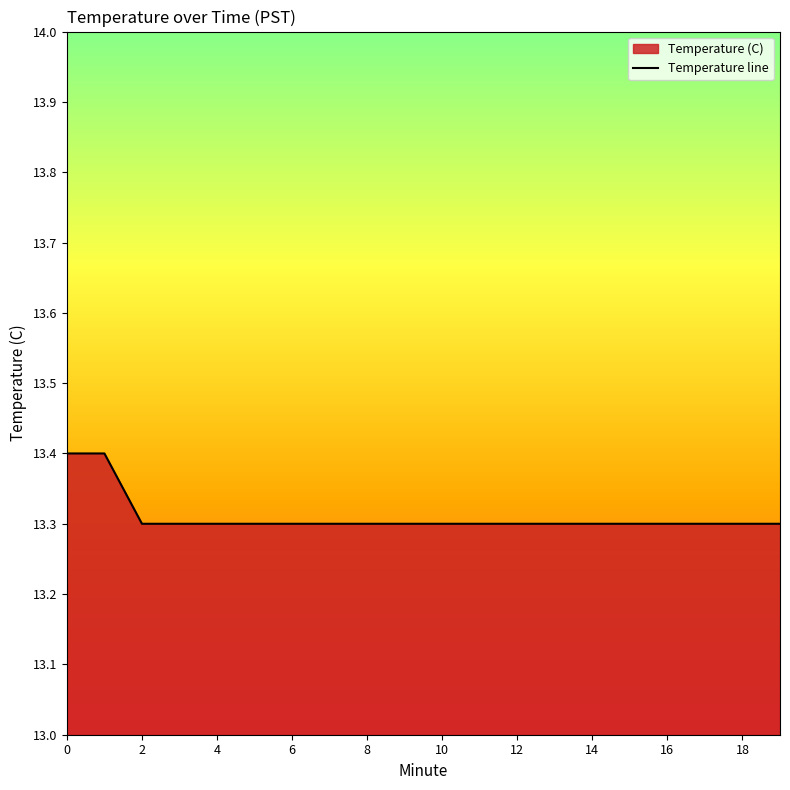

How many lines are shown in the chart?

1